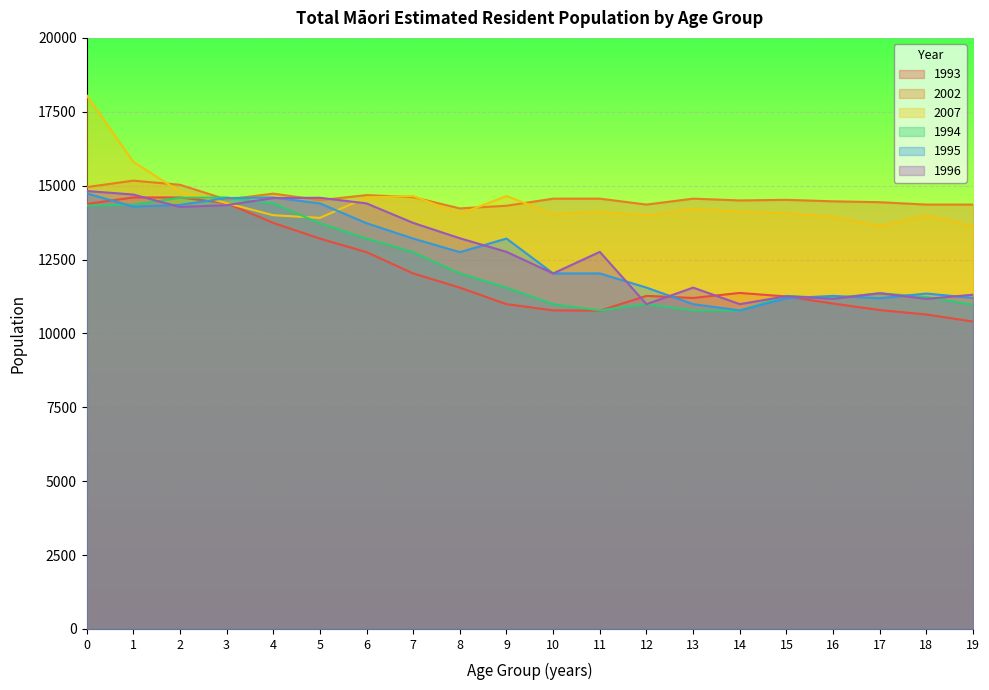

How many interior local valleys does the 2007 series have?

5